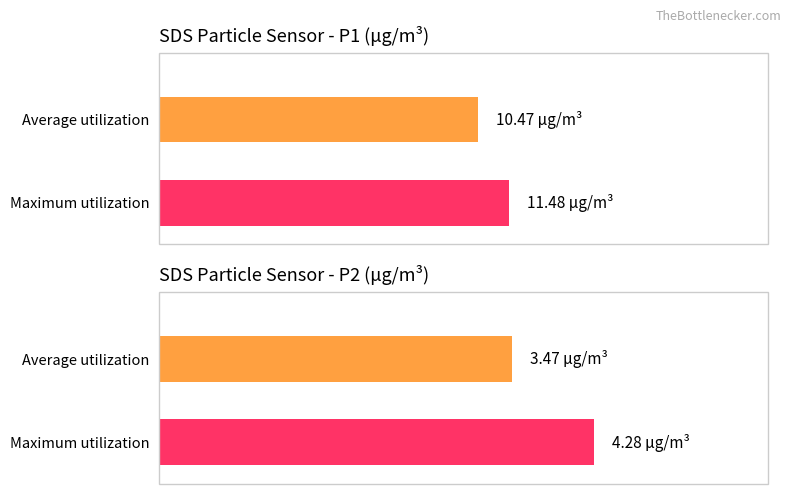

What is the approximate value of Maximum utilization at SDS_P1?

11.5